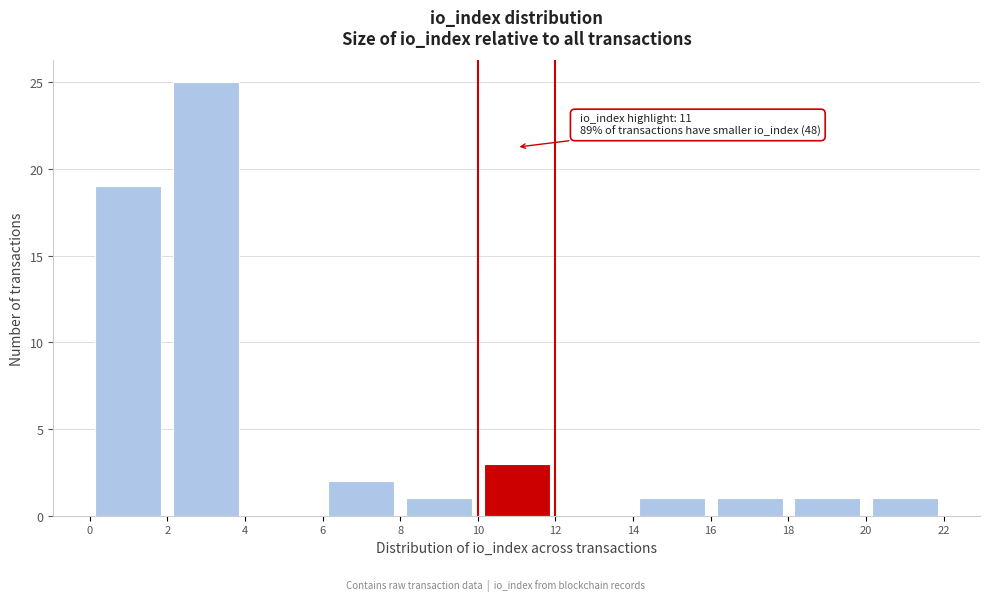

Which range on the x-axis has the tallest bar?

2 to 4